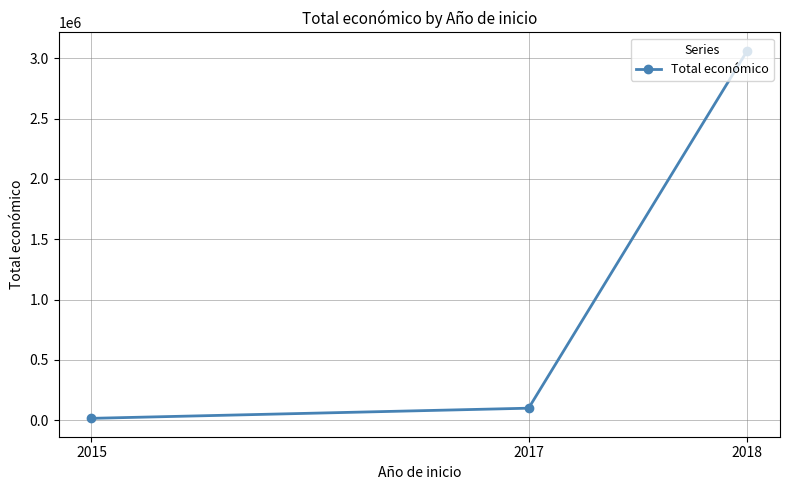

Between 2015 and 2018, which is larger?

2018